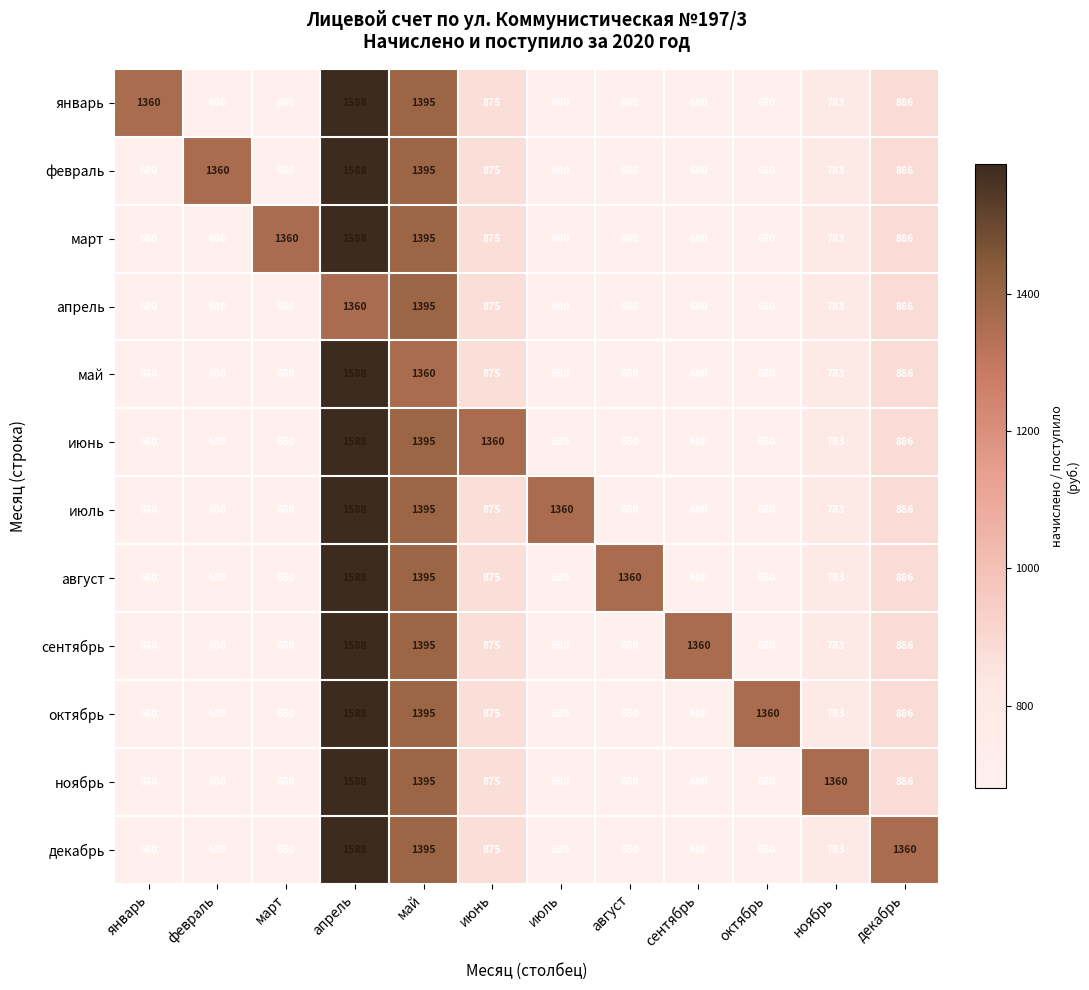

At which category is the sum across all series the highest?

апрель